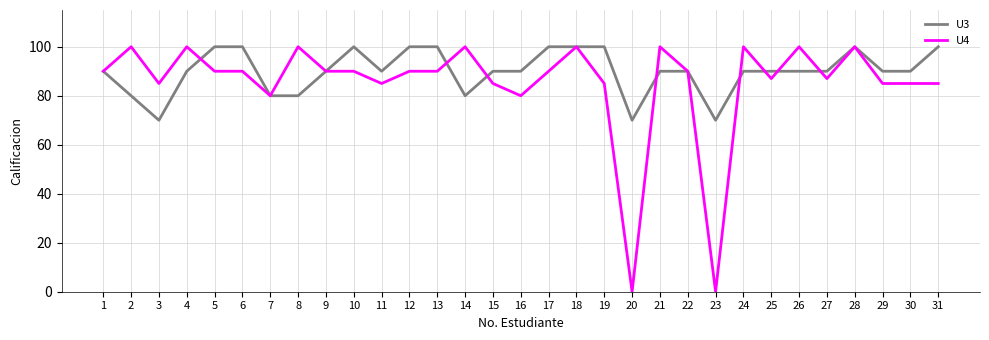

Count the number of data series in this chart.

2